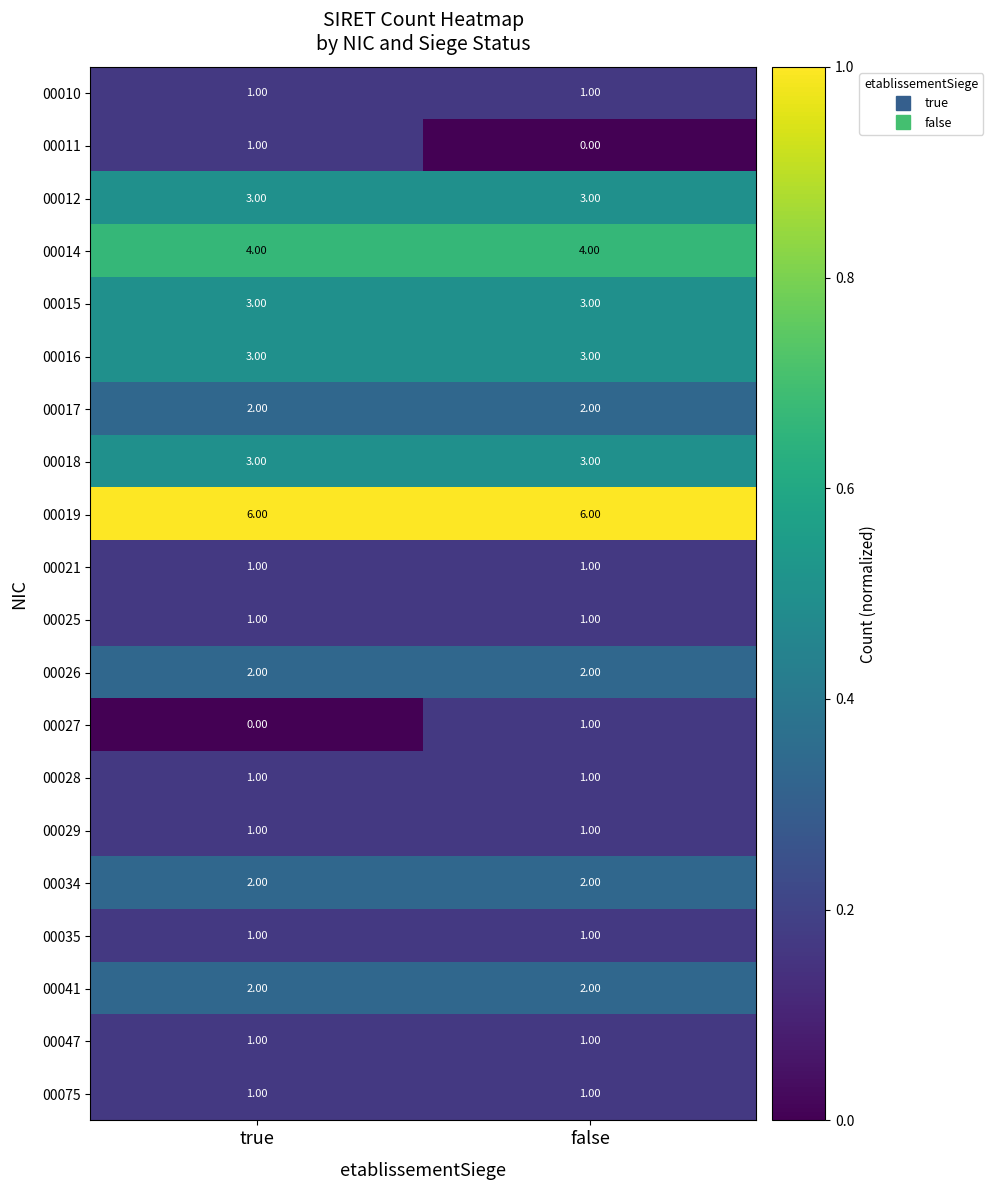

What is the difference between the highest and lowest values at false?

6